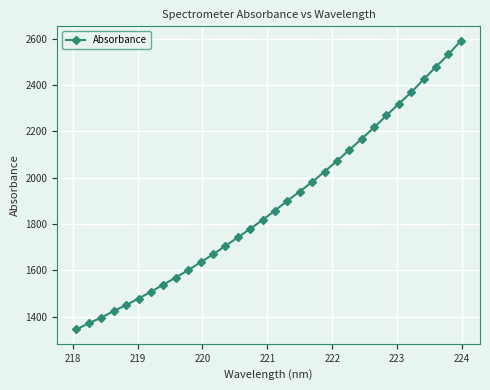

What is the sum of all values?

60293.7